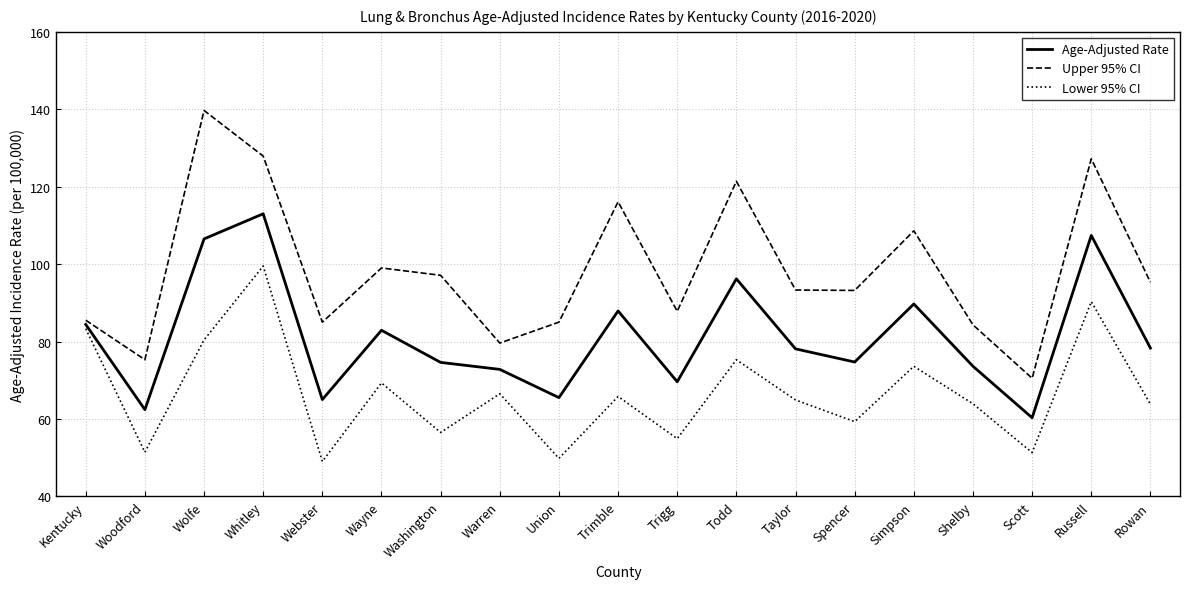

At which category is the sum across all series the highest?

Whitley